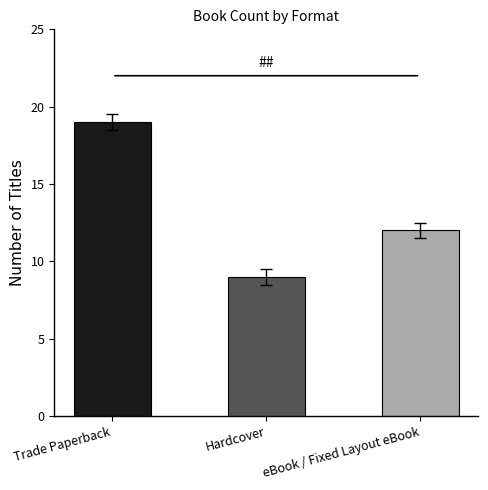

List the labels in order of value, smallest first.

Hardcover, eBook / Fixed Layout eBook, Trade Paperback